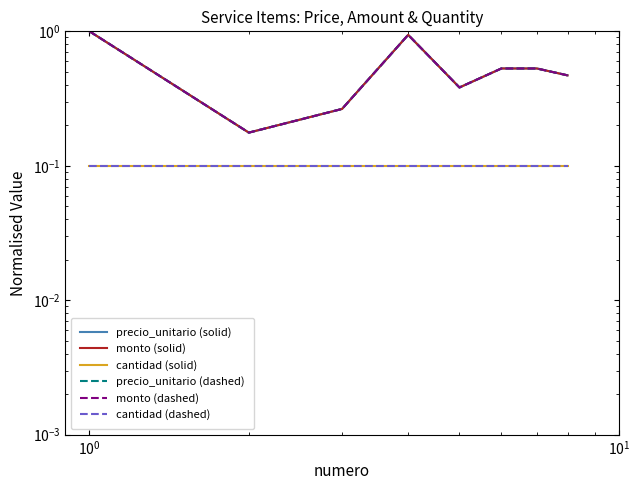

True or false: monto (dashed) and monto (solid) intersect in this chart.

False